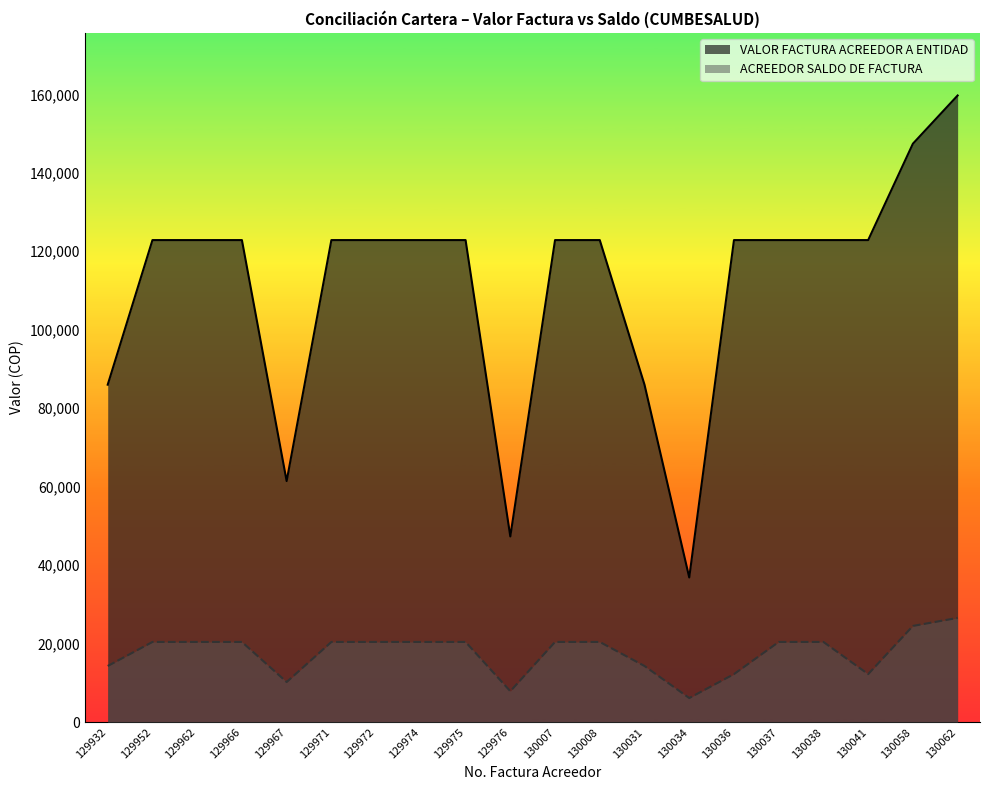

Reading left to right, transcribe all the data shown in this chart.

VALOR FACTURA ACREEDOR A ENTIDAD: 85995.0	122850.0	122850.0	122850.0	61425.0	122850.0	122850.0	122850.0	122850.0	47320.0	122850.0	122850.0	85995.0	36855.0	122850.0	122850.0	122850.0	122850.0	147420.0	159705.0
ACREEDOR SALDO DE FACTURA: 14297.5	20424.0	20424.0	20424.0	10212.5	20424.0	20424.0	20424.0	20424.0	7867.0	20424.0	20424.0	14297.5	6127.5	12224.0	20424.0	20424.0	12224.0	24509.0	26551.5